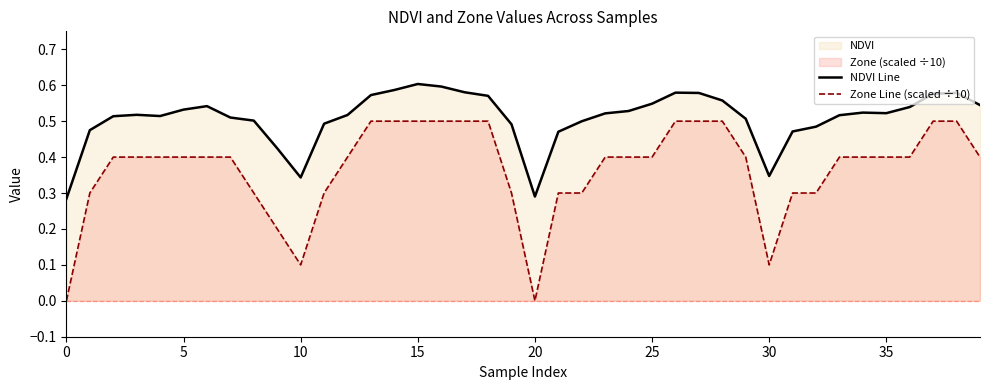

List the series in order of their overall mean, lowest first.

Zone Line (scaled ÷10), NDVI Line